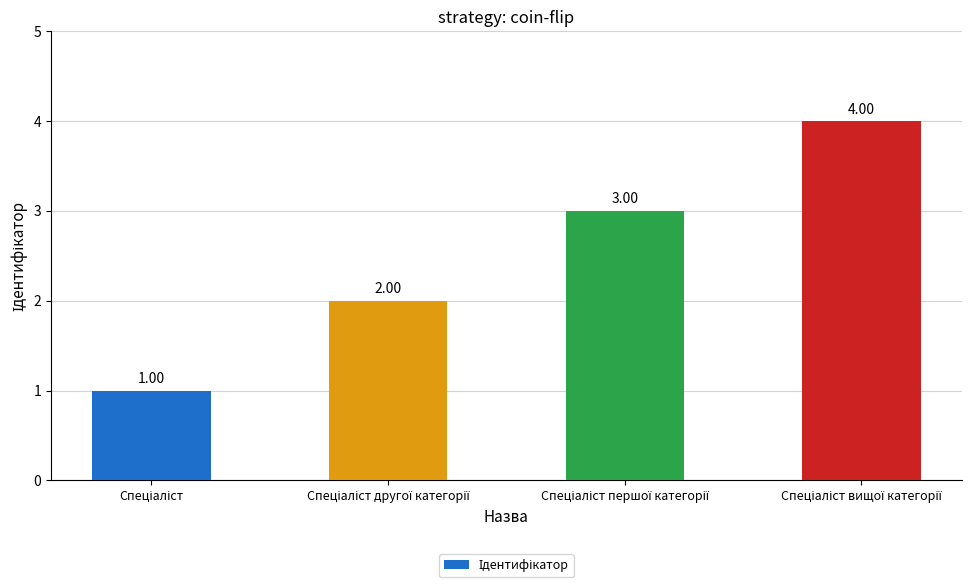

Does the chart contain stacked bars?

No